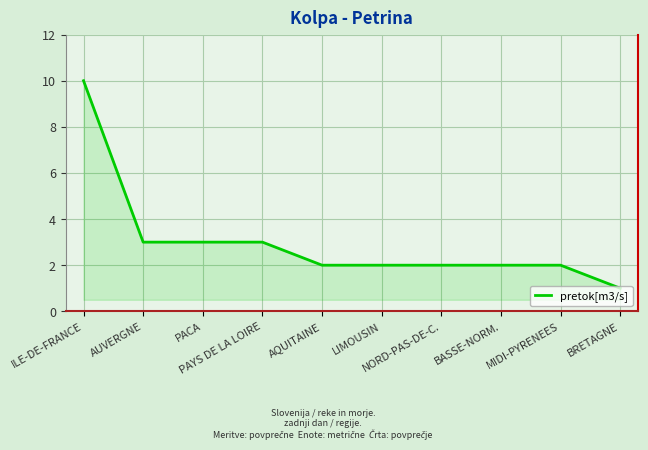

How many lines are shown in the chart?

1